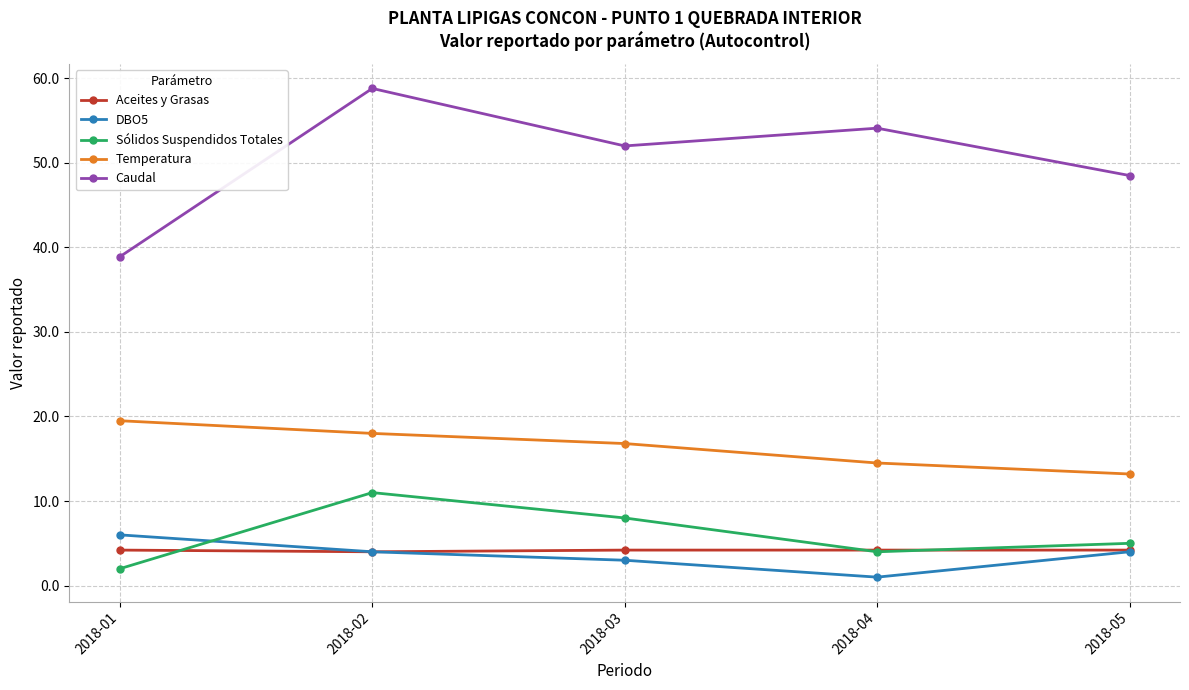

Is it true that Sólidos Suspendidos Totales equals 11.0 at 2018-02?

True